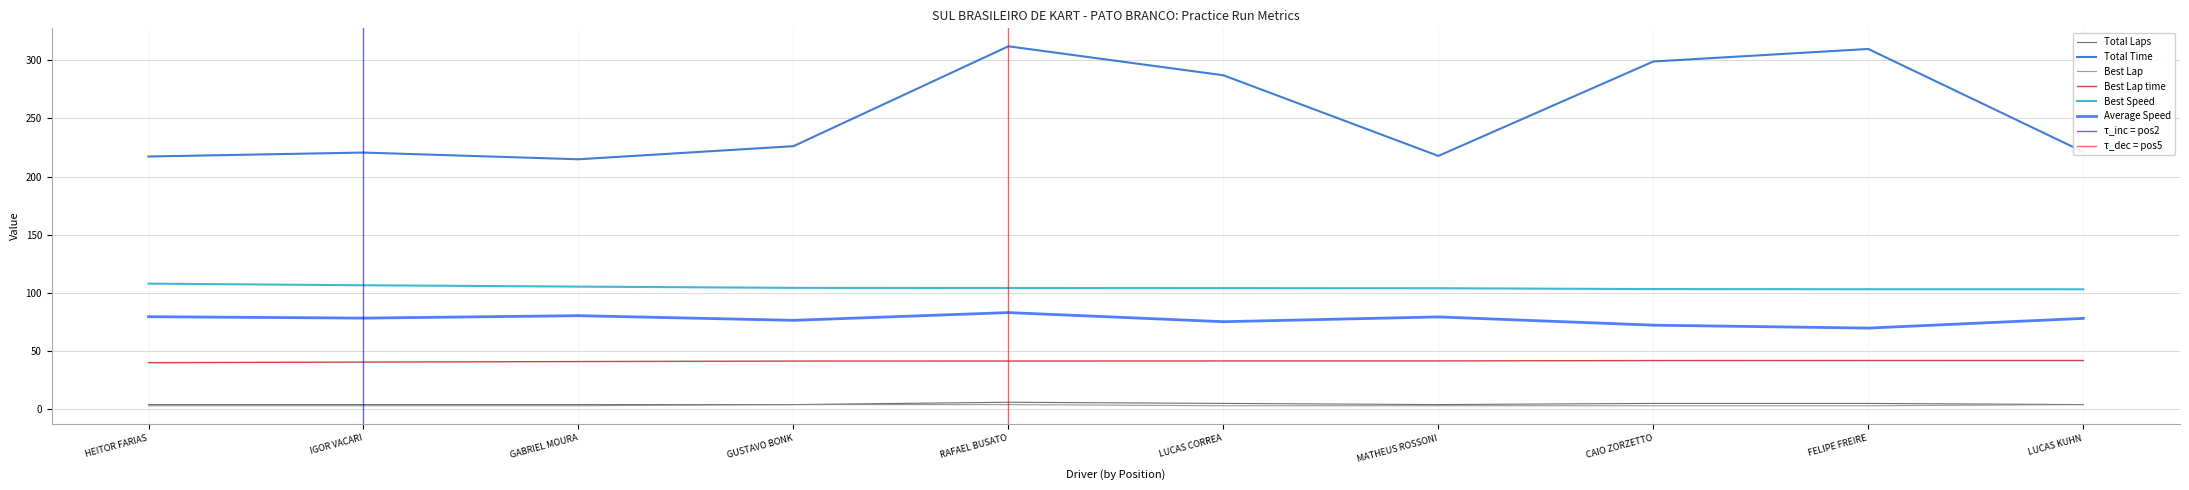

True or false: Best Lap time has more than 0 points higher than both neighbors.

False